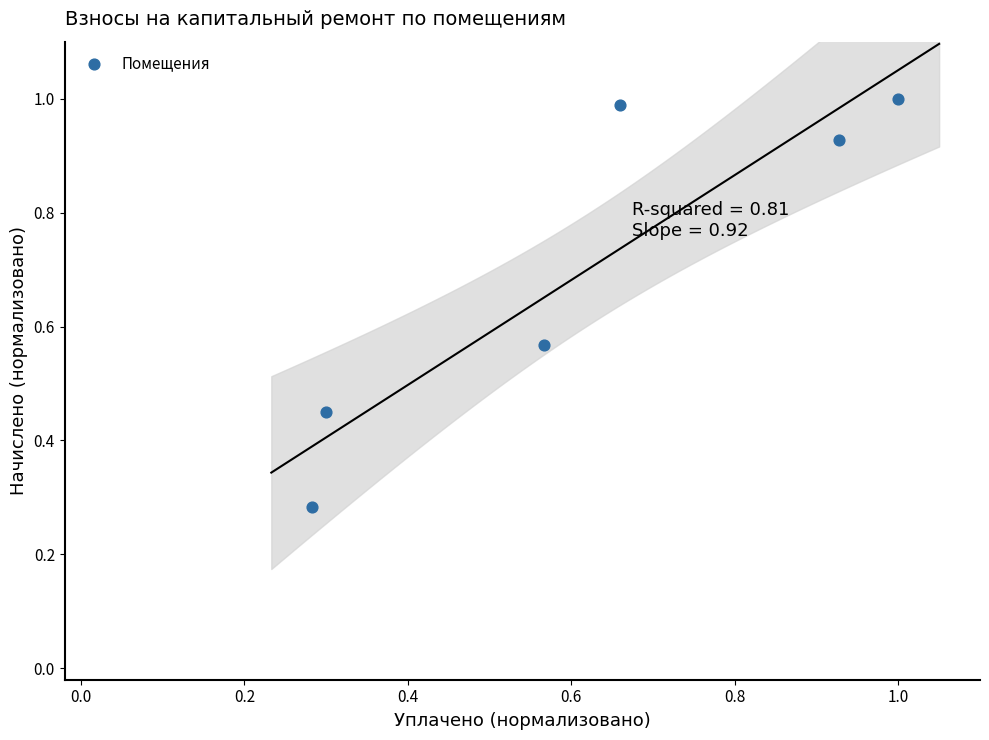

What is the range of Y values (max minus min)?

0.7